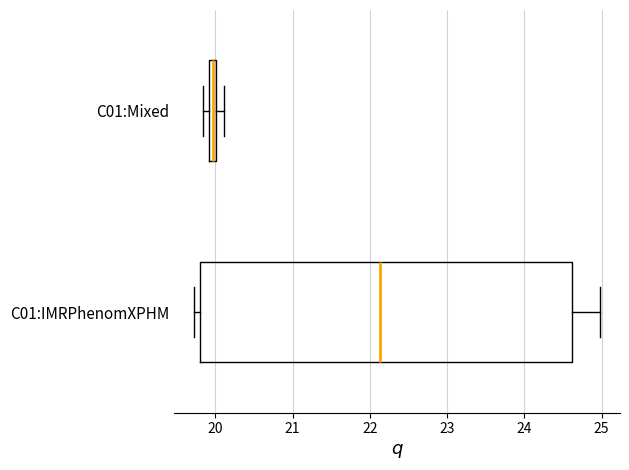

Which box's median line is the furthest to the right?

C01:IMRPhenomXPHM